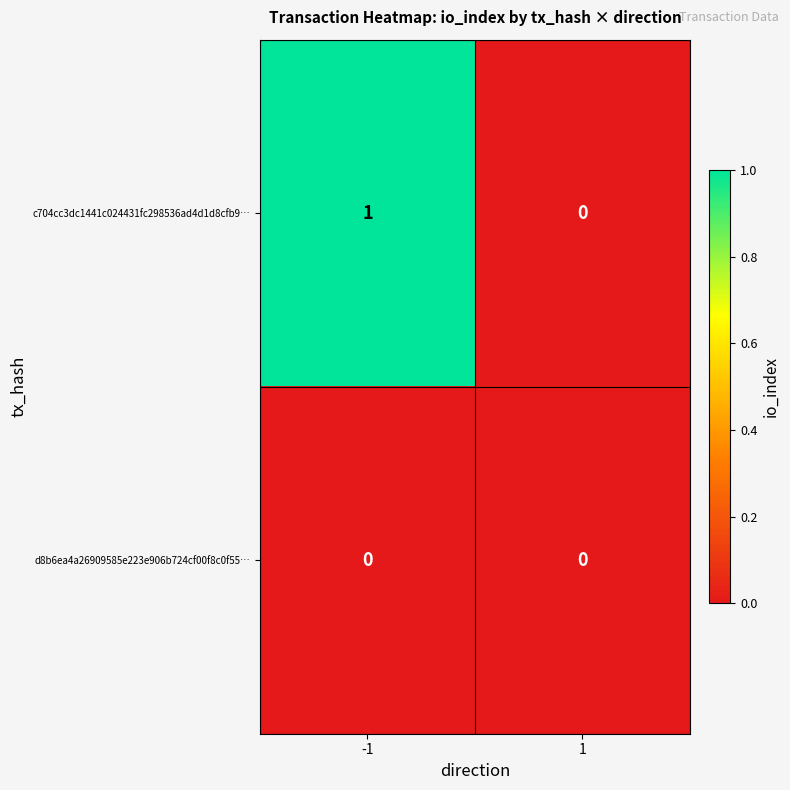

True or false: d8b6ea4a26909585e223e906b724cf00f8c0f55… has a value of 0 at -1.

True